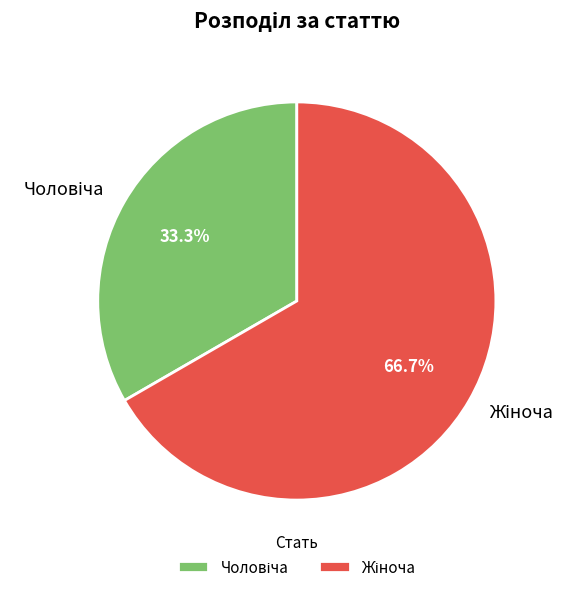

Is there a majority slice in this chart?

Yes